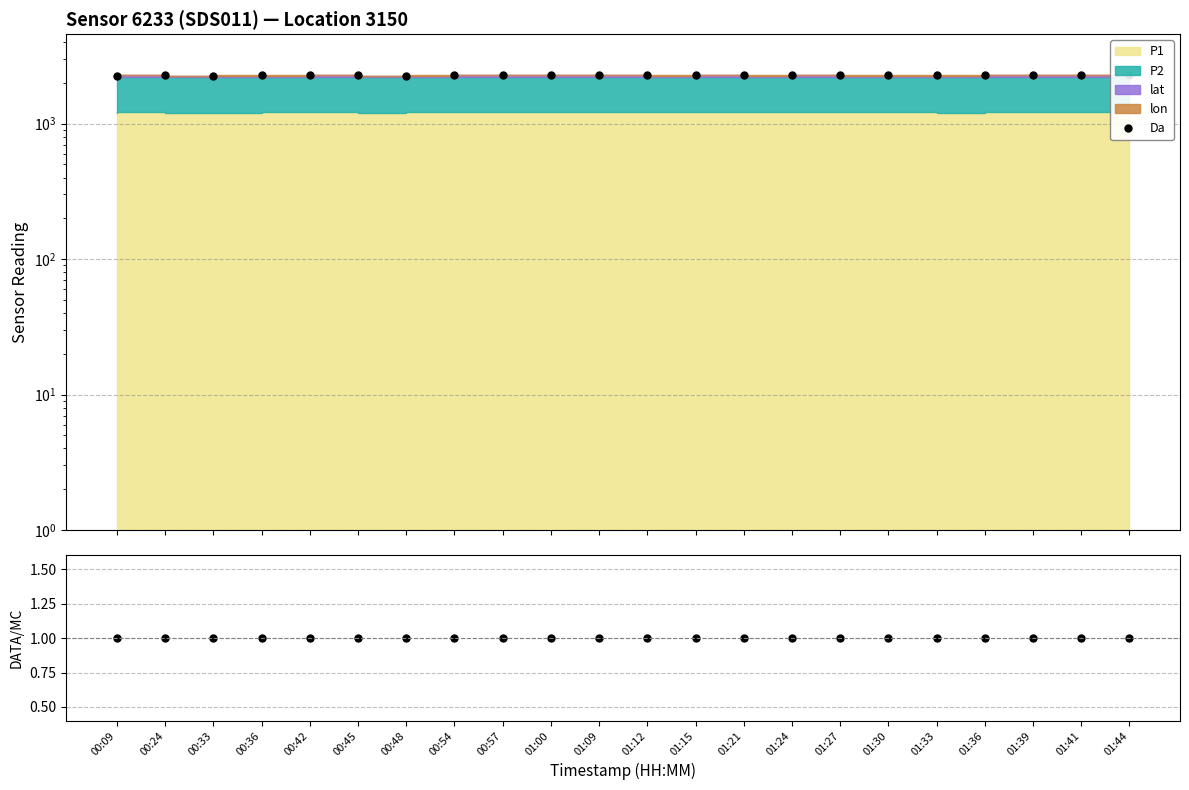

Where is the first local maximum for DATA/MC?

00:24